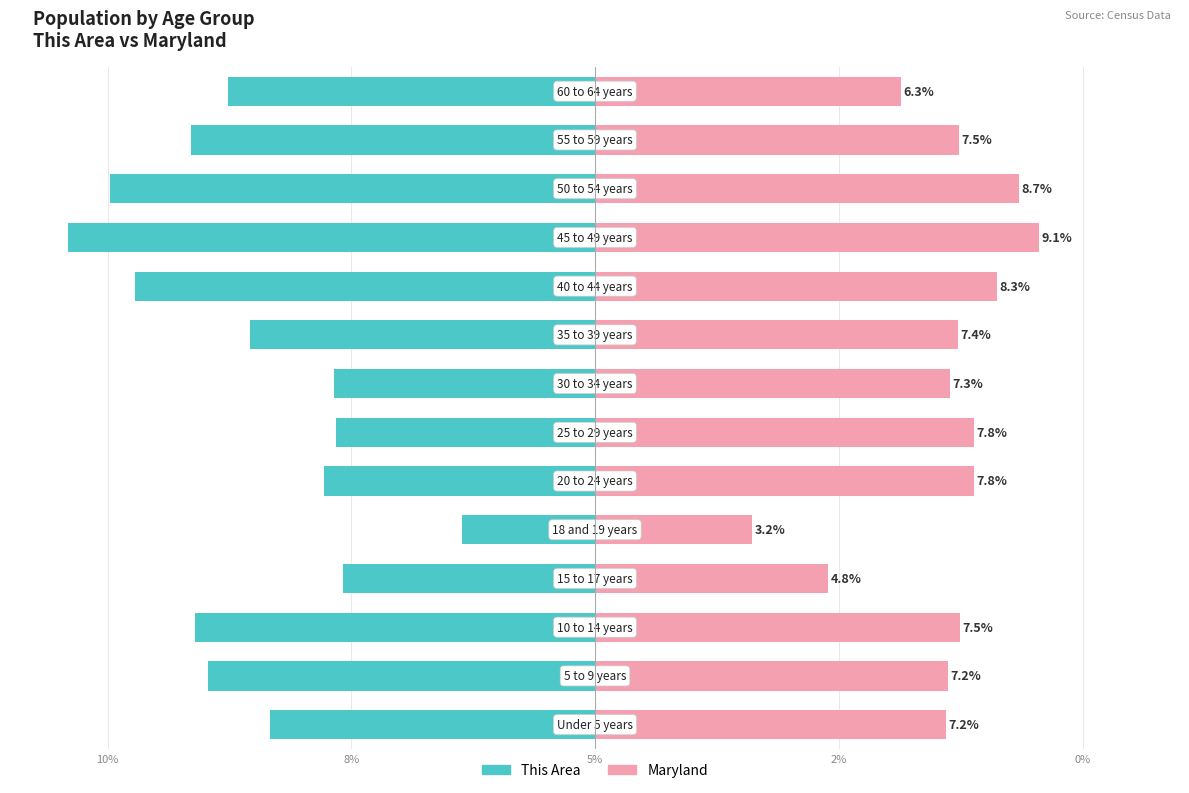

What is the value of the Maryland bar at the 1st from the left?

7.2